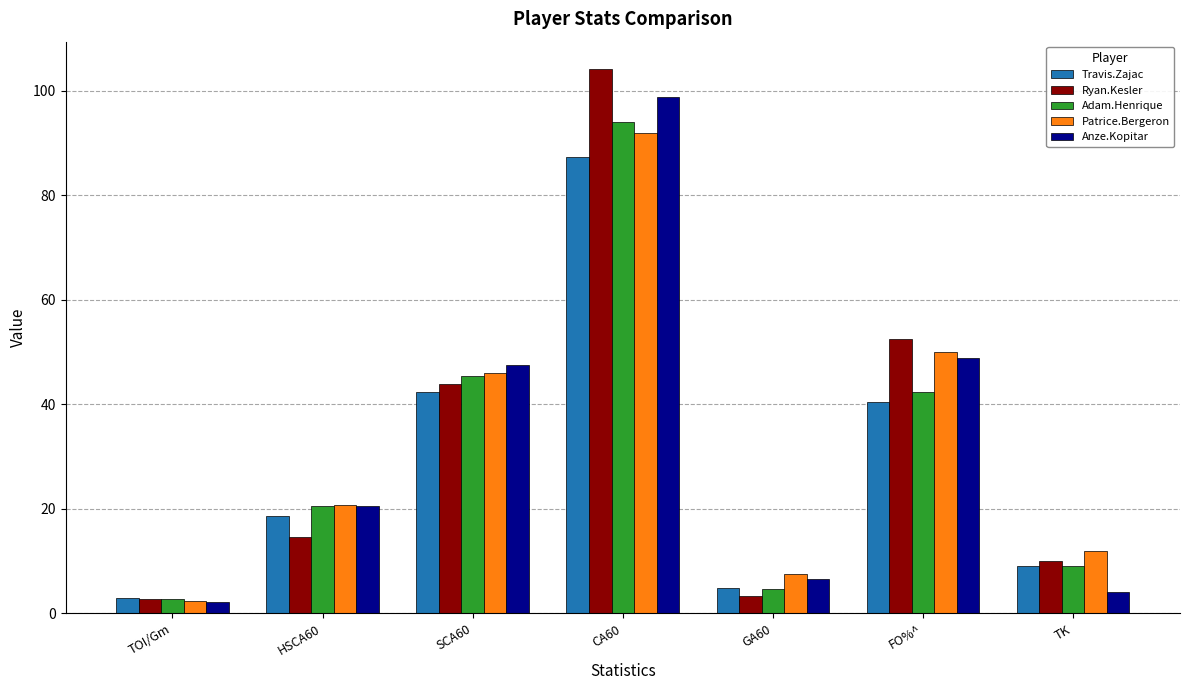

At which label does Patrice.Bergeron reach its peak?

CA60